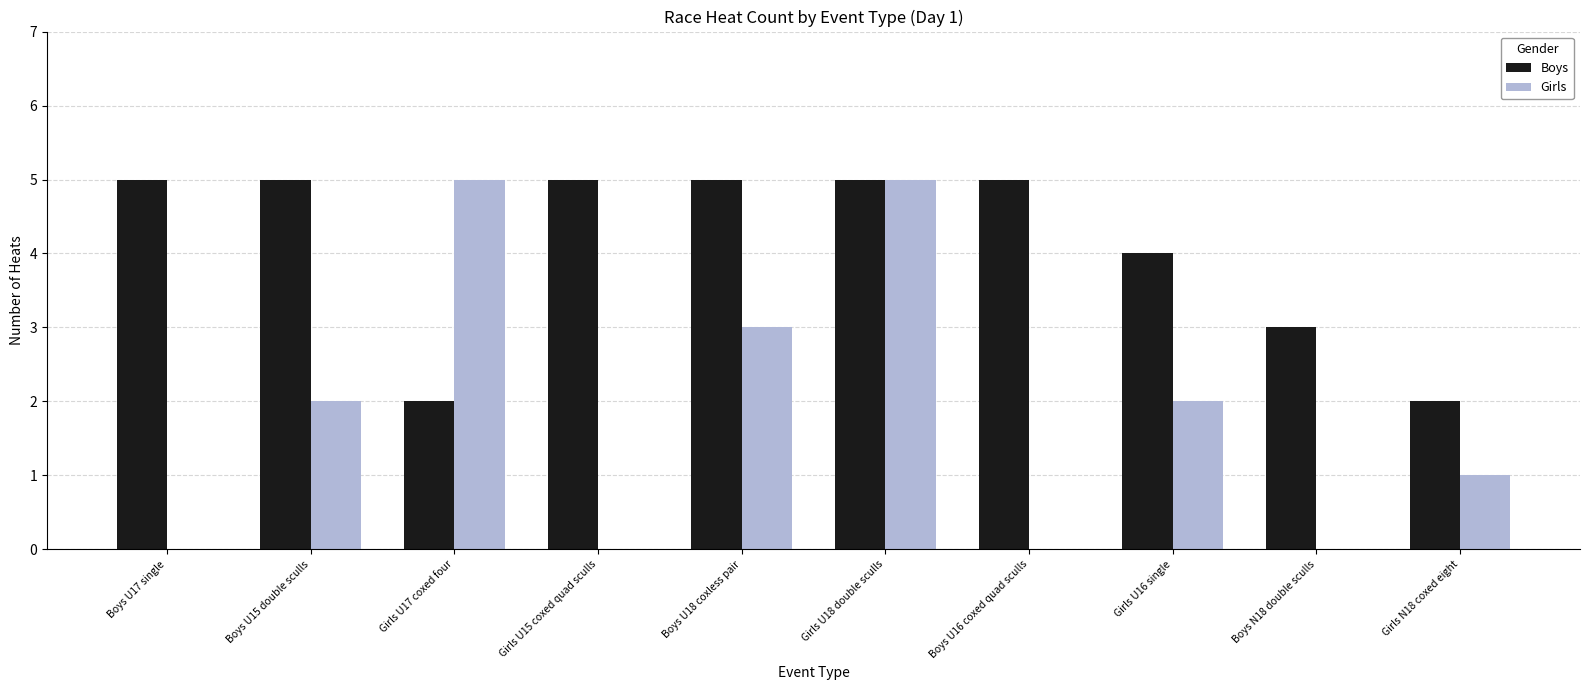

What is the sum of all Girls values?

18